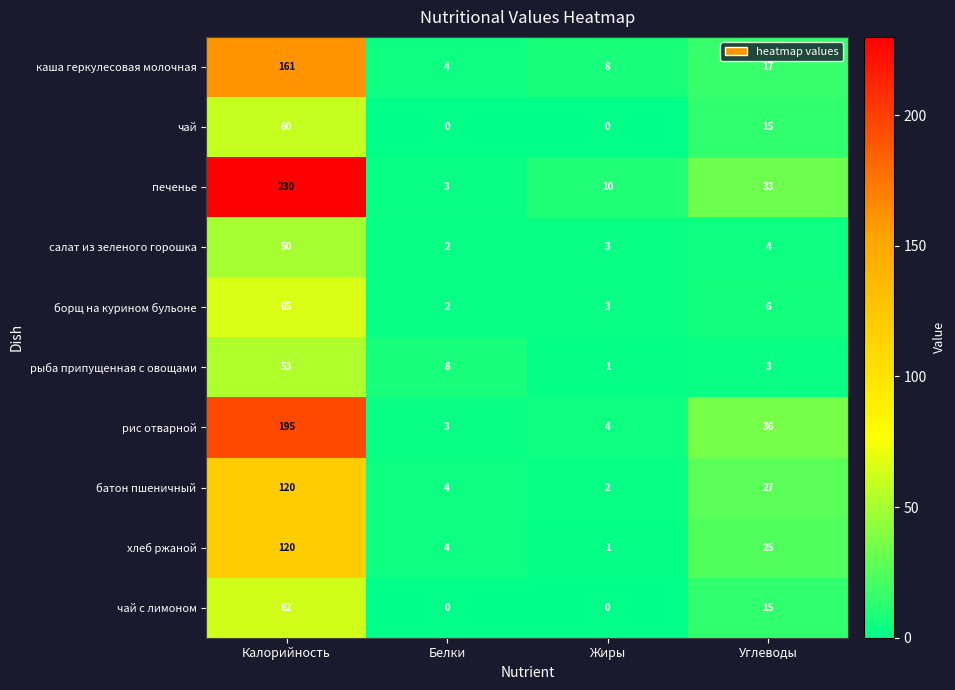

At which label does печенье first exceed 33?

Калорийность